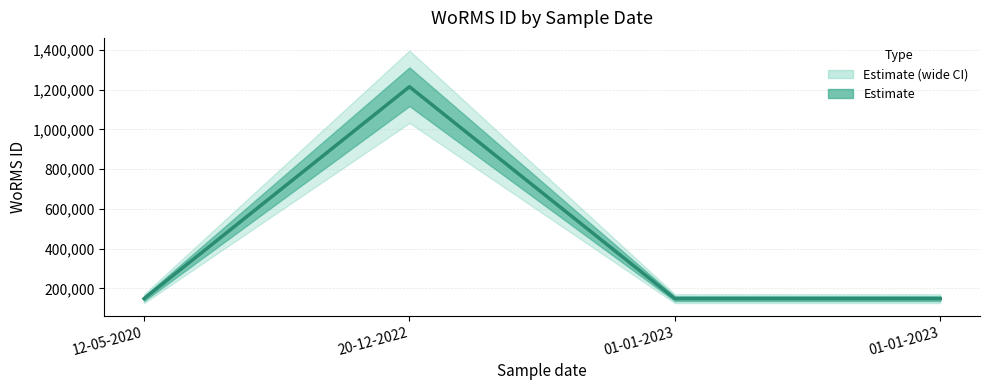

What is the label of the 4th point from the left?

01-01-2023